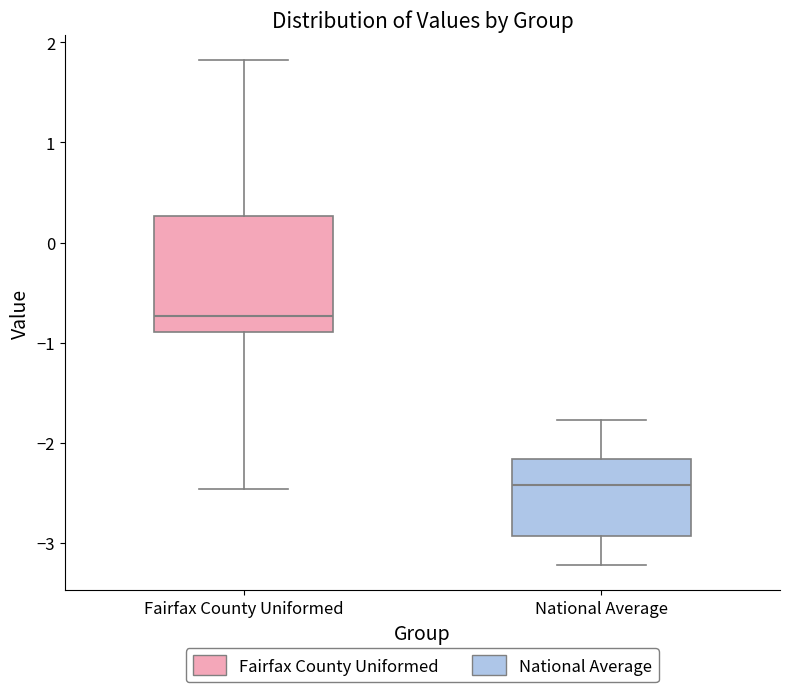

Comparing the boxes themselves (not the whiskers), which one is the tallest?

Fairfax County Uniformed